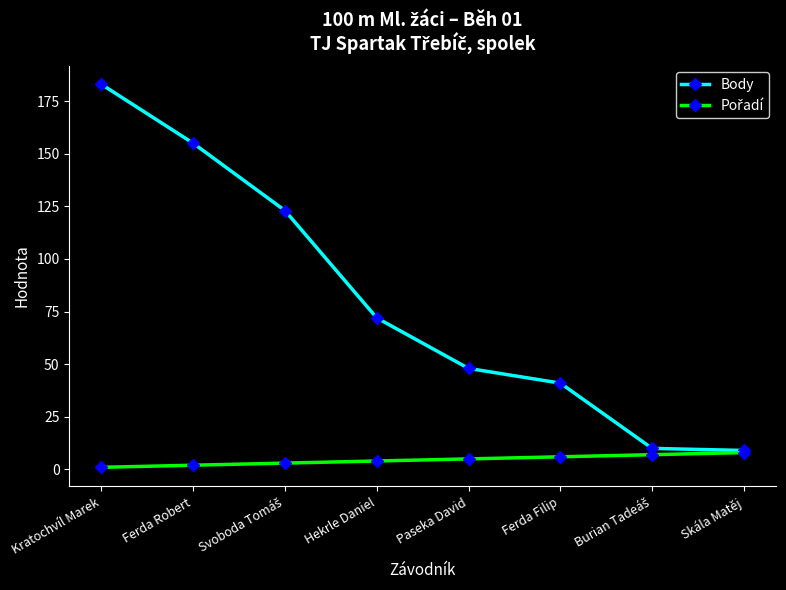

What is the label of the 7th point from the right?

Ferda Robert